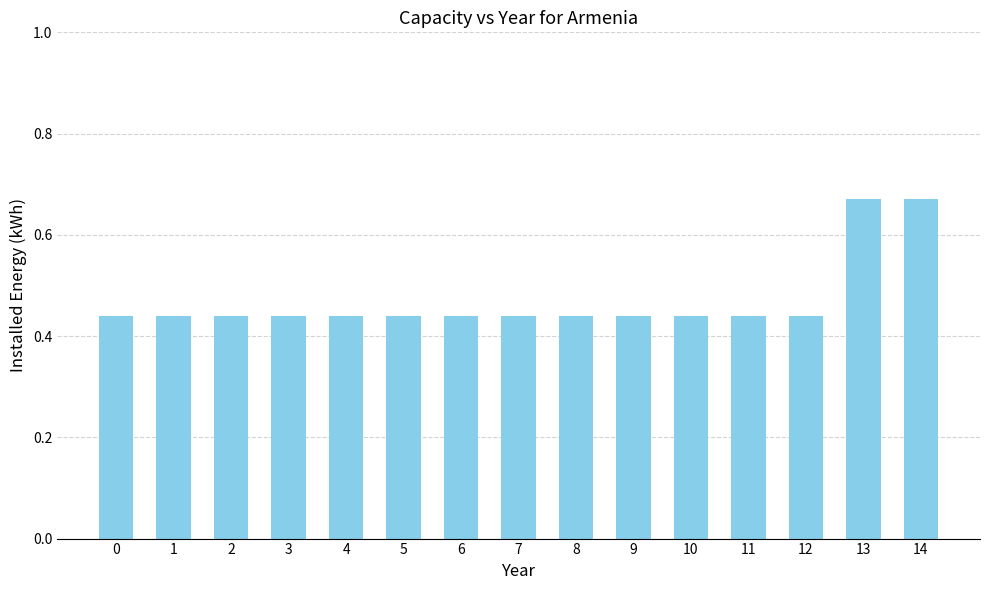

What is the sum of the values at 1 and 12?

0.9